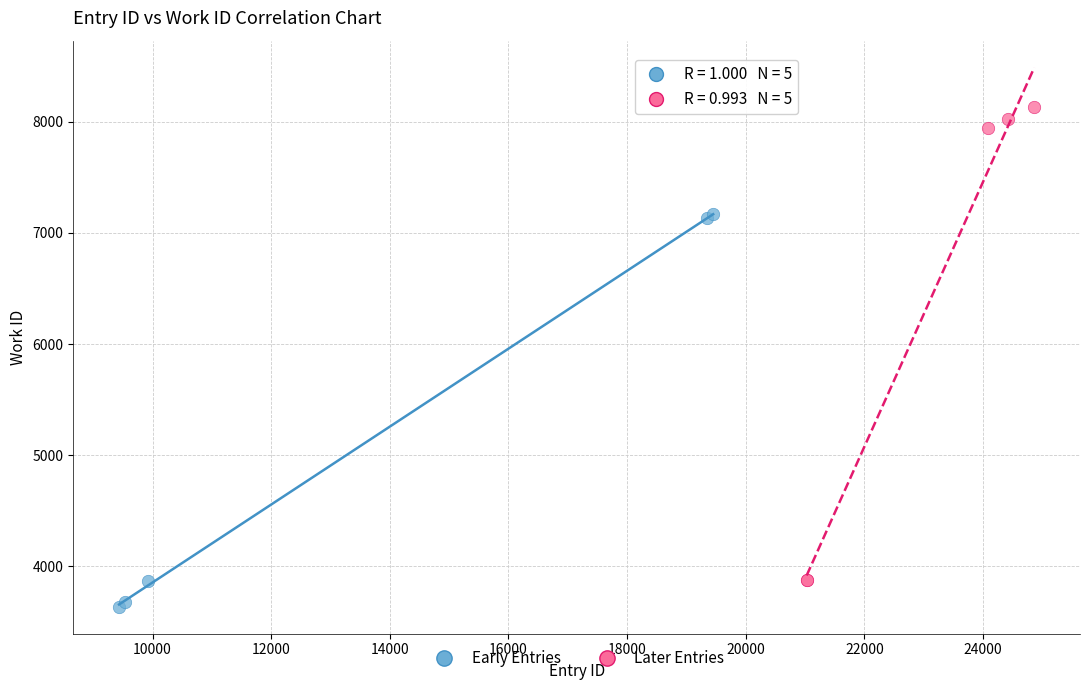

Which series has the largest Y range (max minus min)?

Later Entries